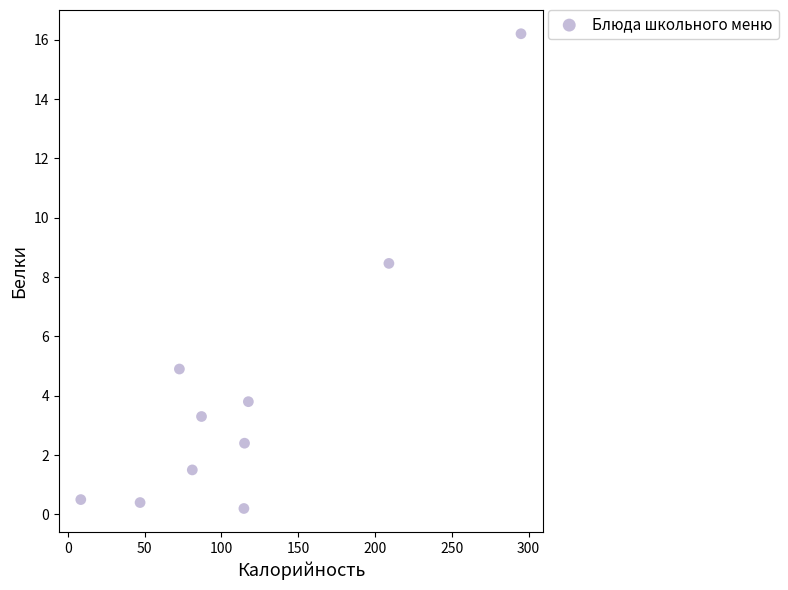

What is the average Y value?

4.2